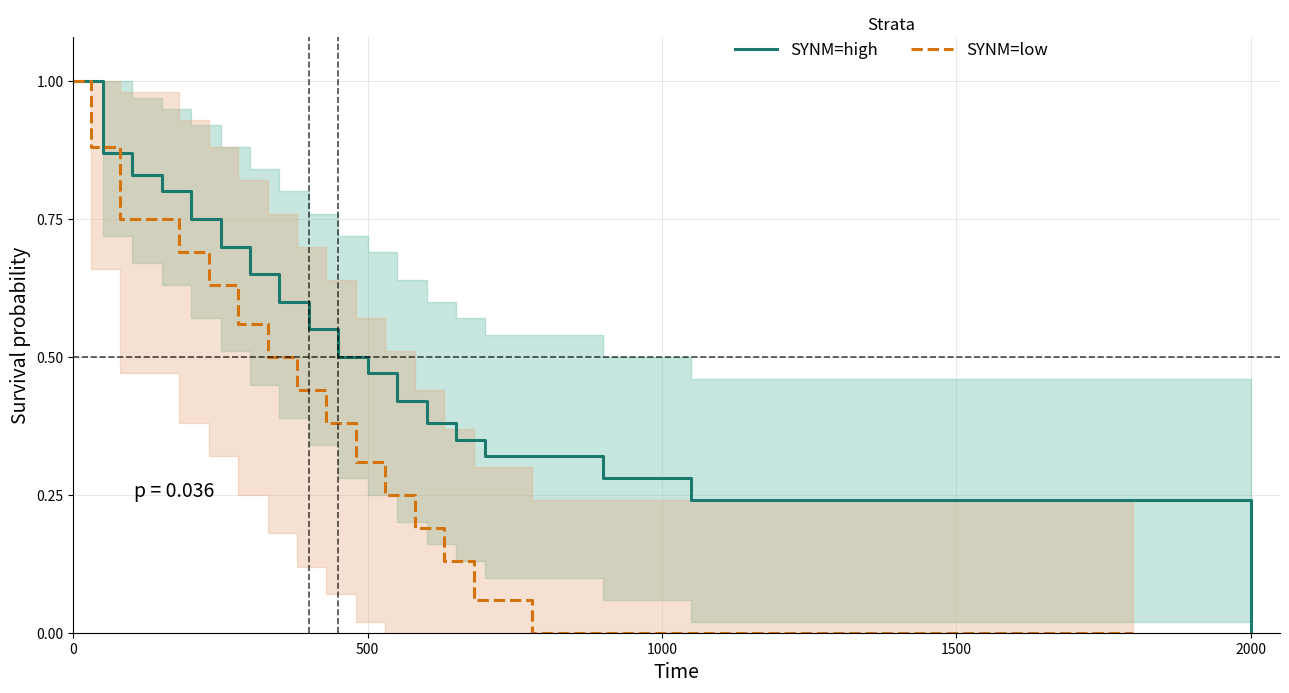

True or false: SYNM=low has more than 2 points higher than both neighbors.

False